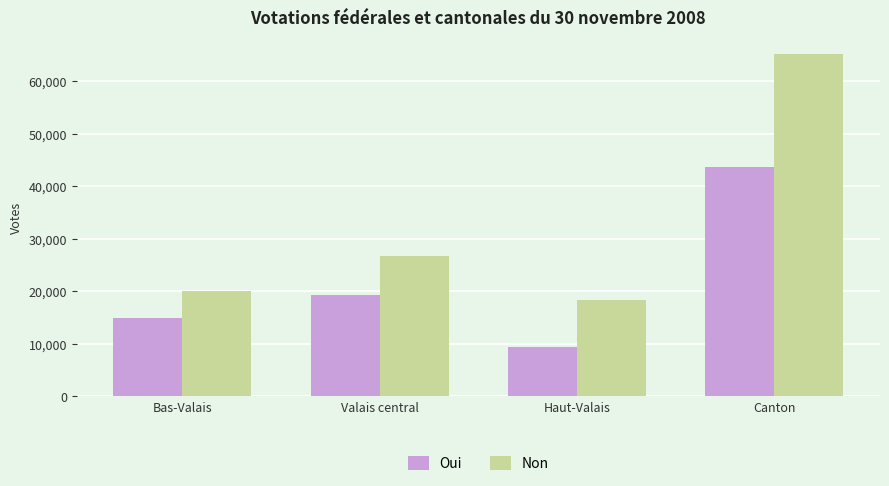

What position from the left is Canton?

4